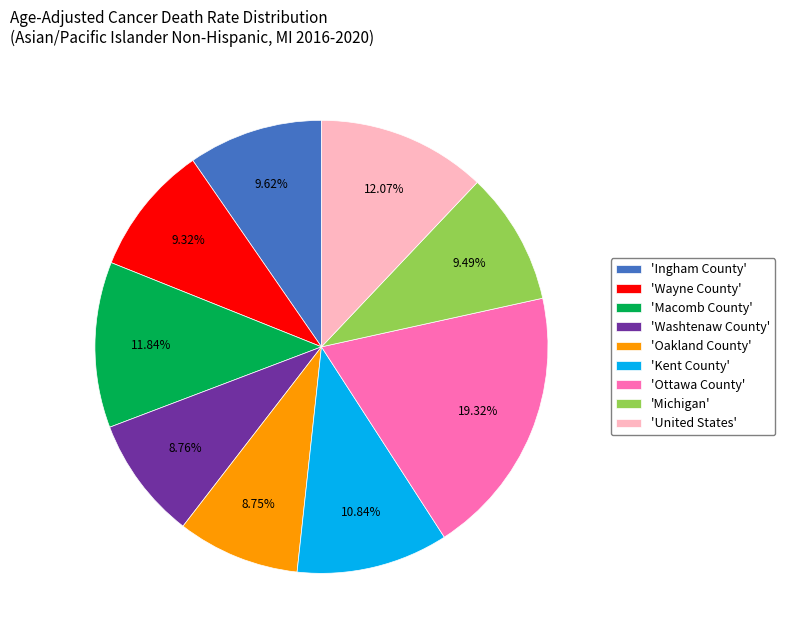

Is the sum of 'Oakland County' and 'United States' greater than half?

No